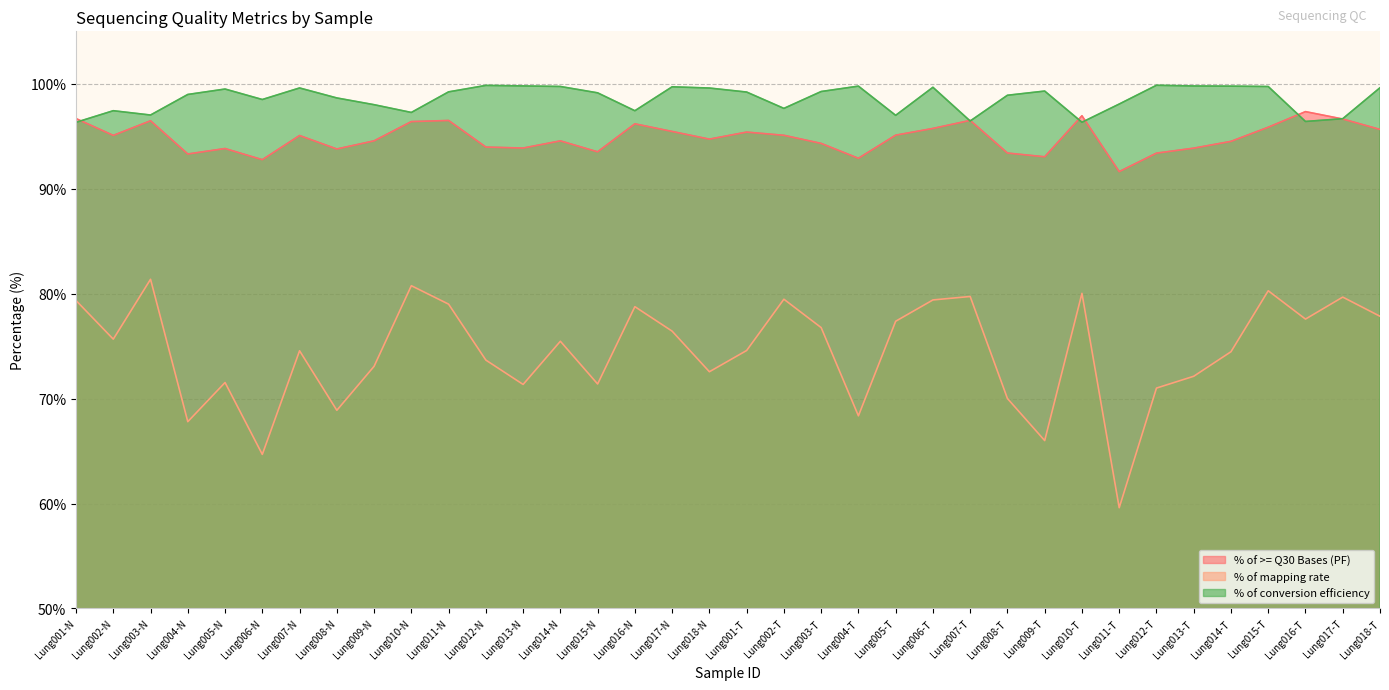

Where is the first local minimum for % of conversion efficiency?

Lung003-N